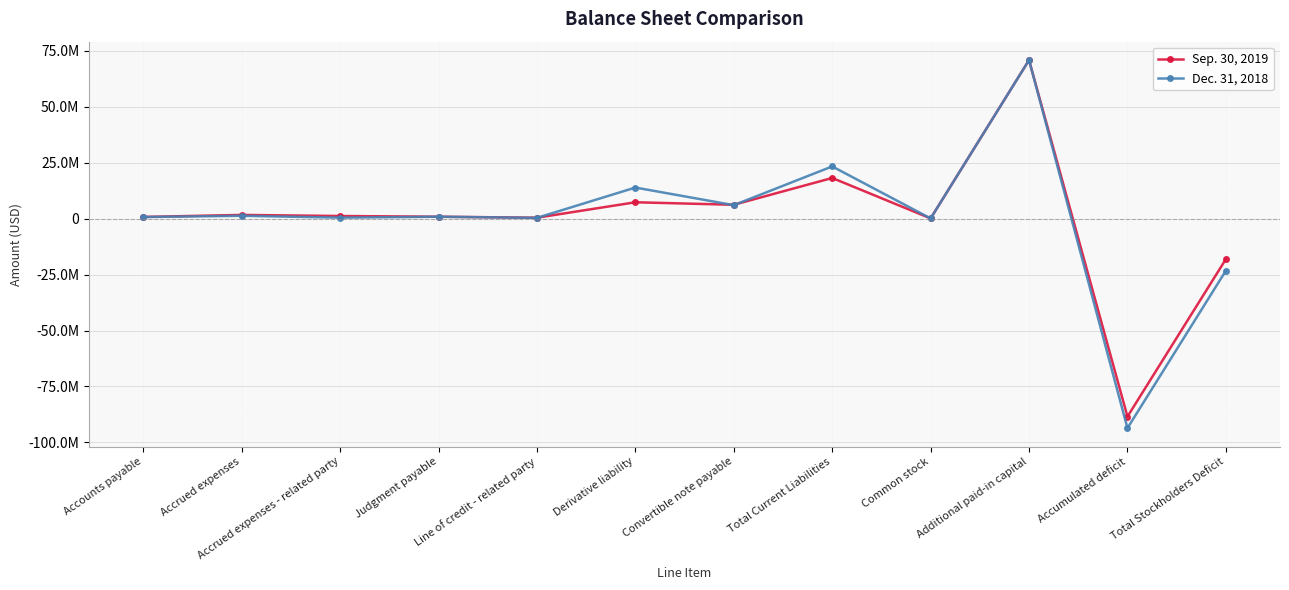

Does the chart have visible grid lines?

Yes